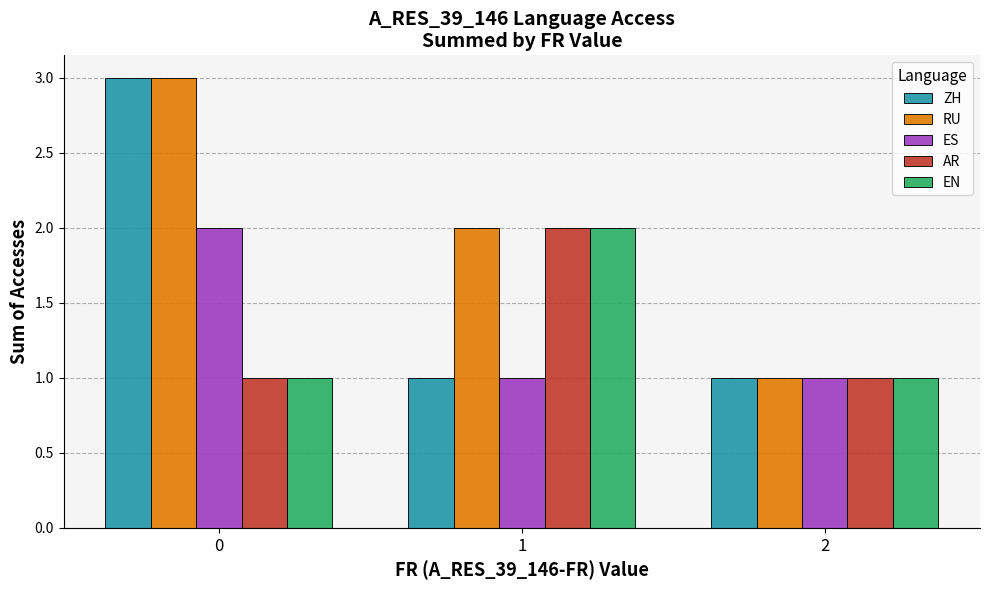

Is it true that ZH equals 1 at 1?

True